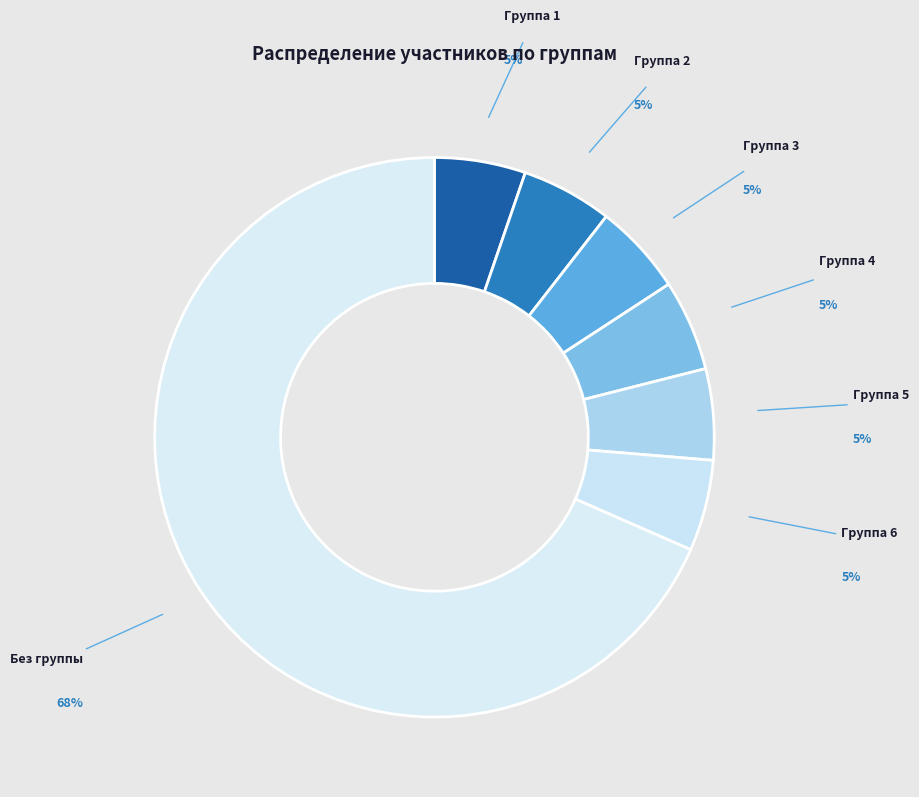

Is the sum of Группа 1 and Без группы greater than half?

Yes